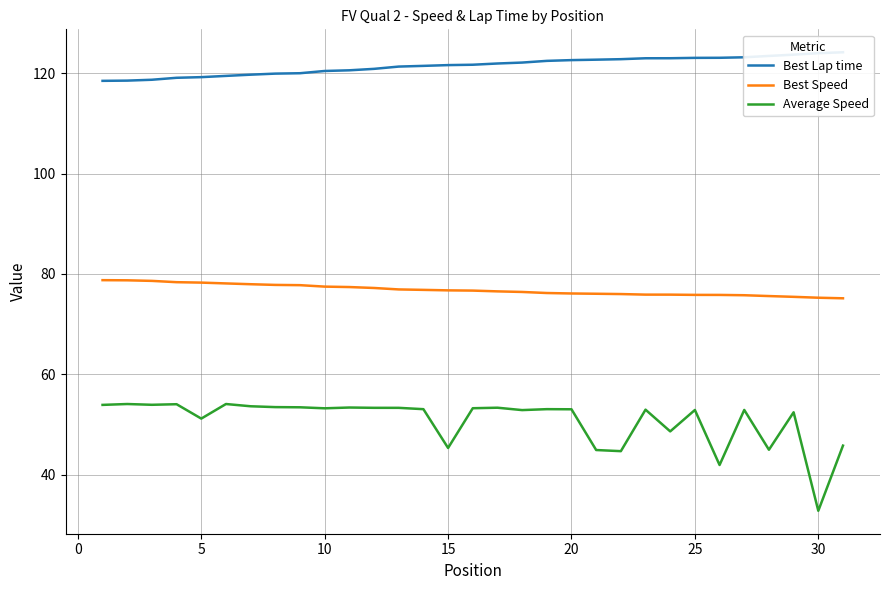

True or false: Best Speed and Average Speed intersect in this chart.

False